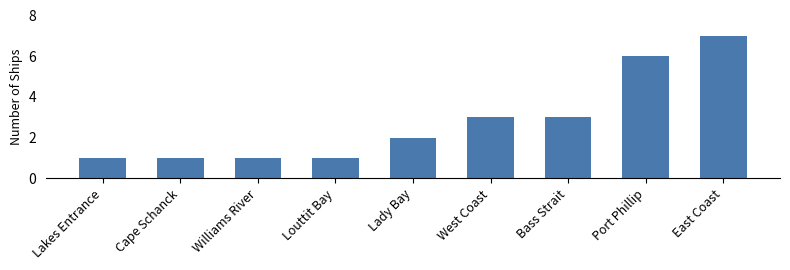

What is the label of the 2nd bar from the left?

Cape Schanck